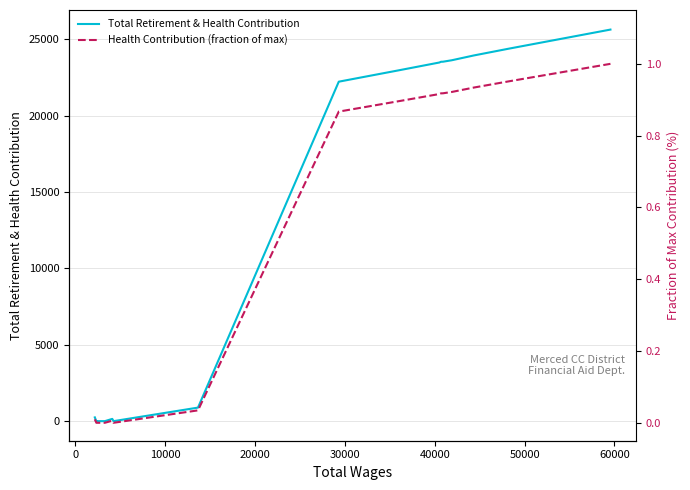

True or false: Health Contribution (fraction of max) has more than 1 interior local peaks.

False